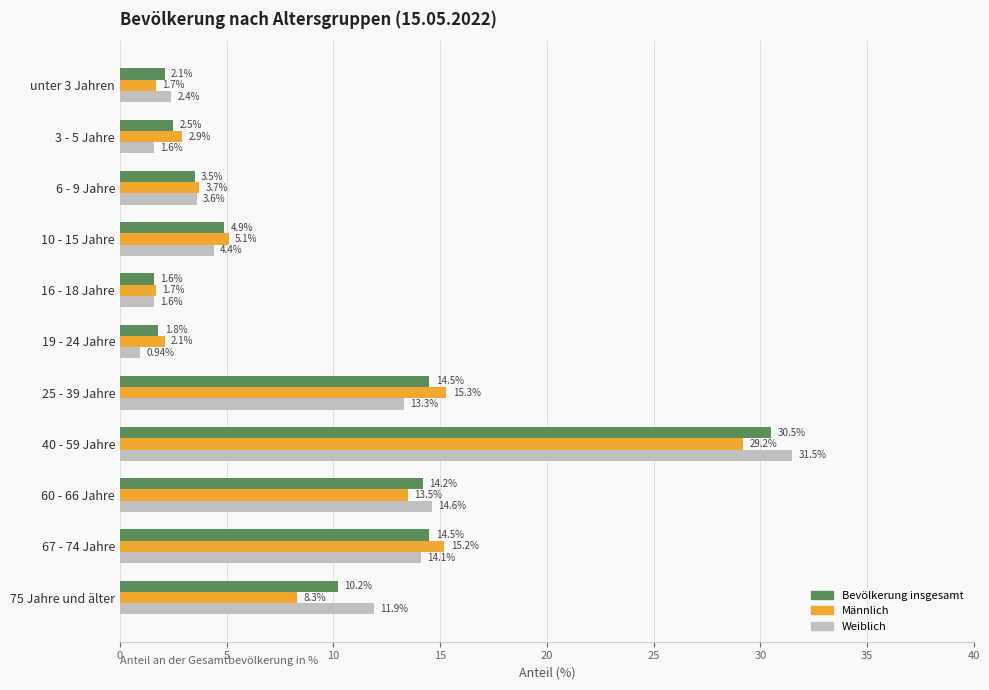

List the series in order of their overall mean, lowest first.

Männlich, Weiblich, Bevölkerung insgesamt